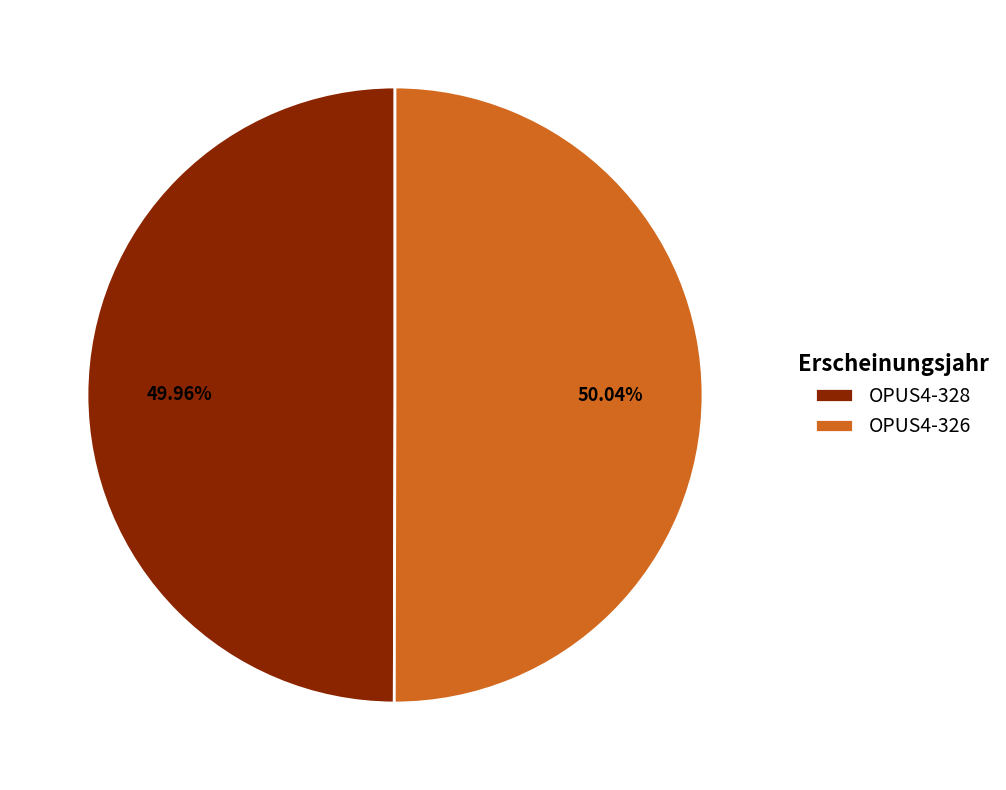

To the nearest percent, what portion does OPUS4-328 represent?

50%